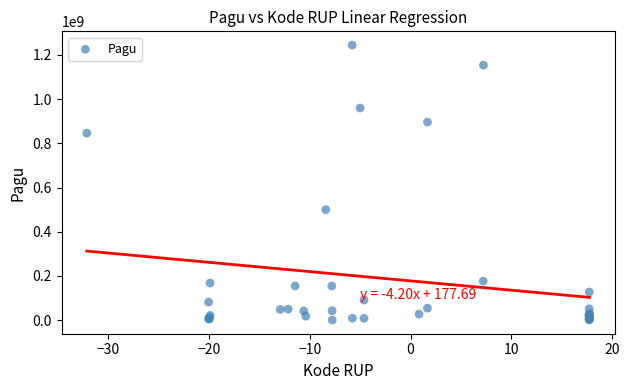

What Y value in the scatter plot is closest to 622840000?

499932000